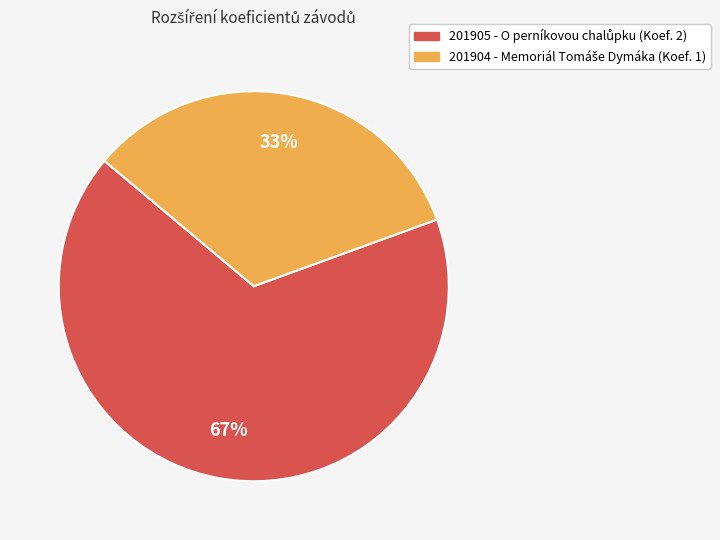

What is the ratio of the value at 201904 to the value at 201905?

0.5